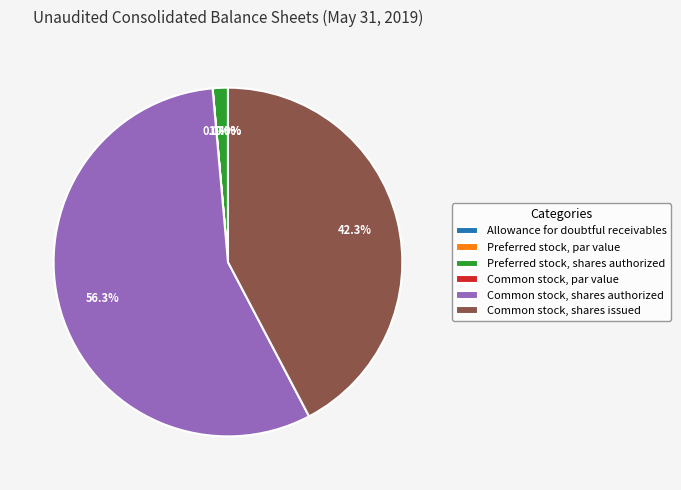

Which slice represents more than half of the pie?

Common stock, shares authorized